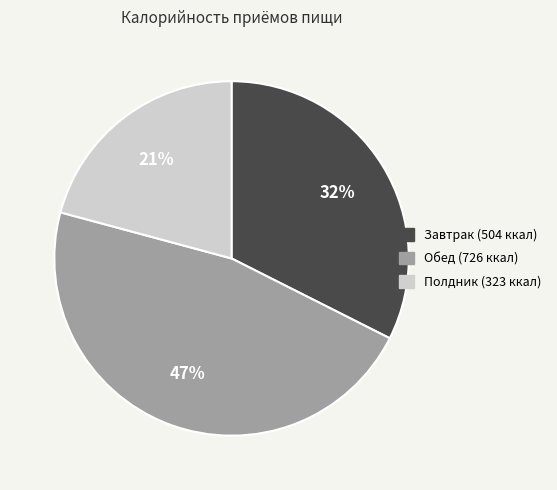

How many segments does this pie chart have?

3